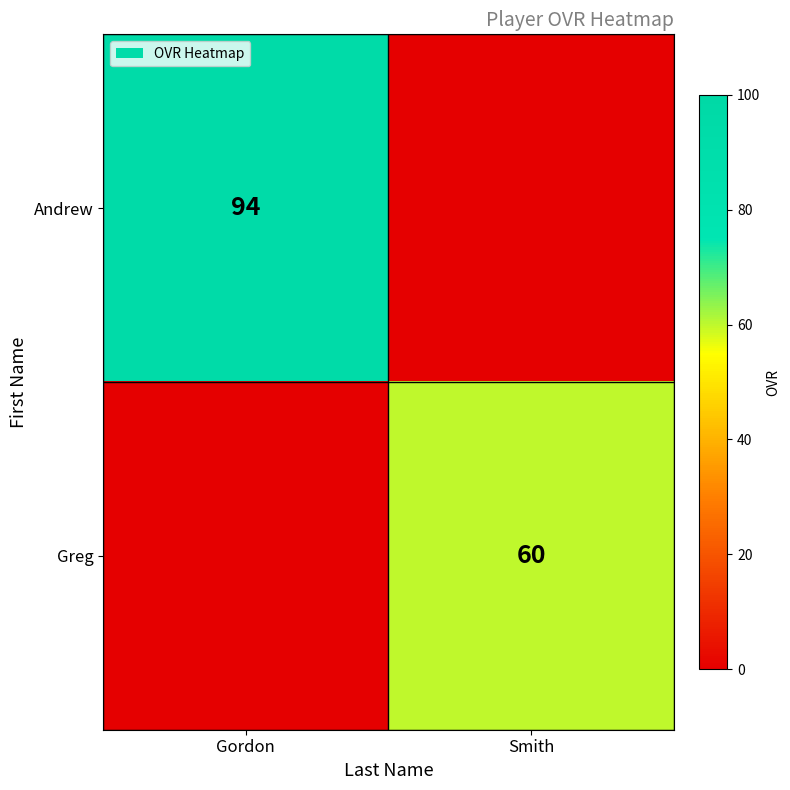

Is it true that Andrew equals 53 at Gordon?

False